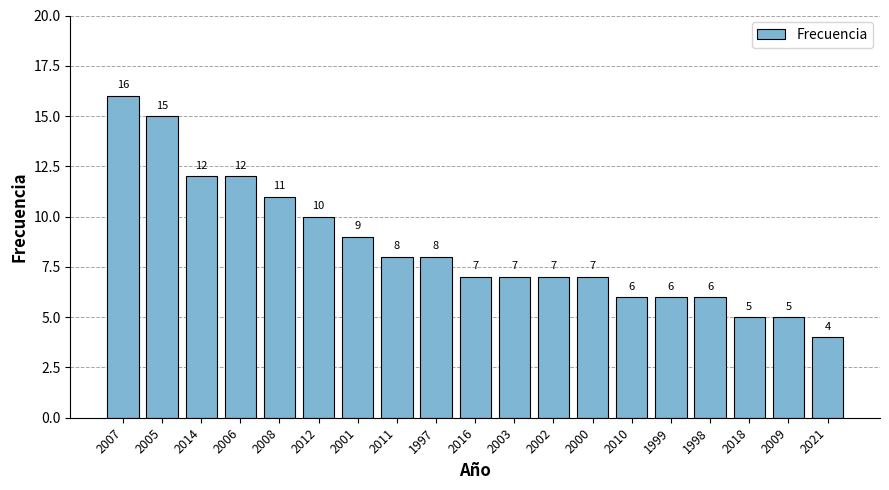

How many data points are less than 7?

6